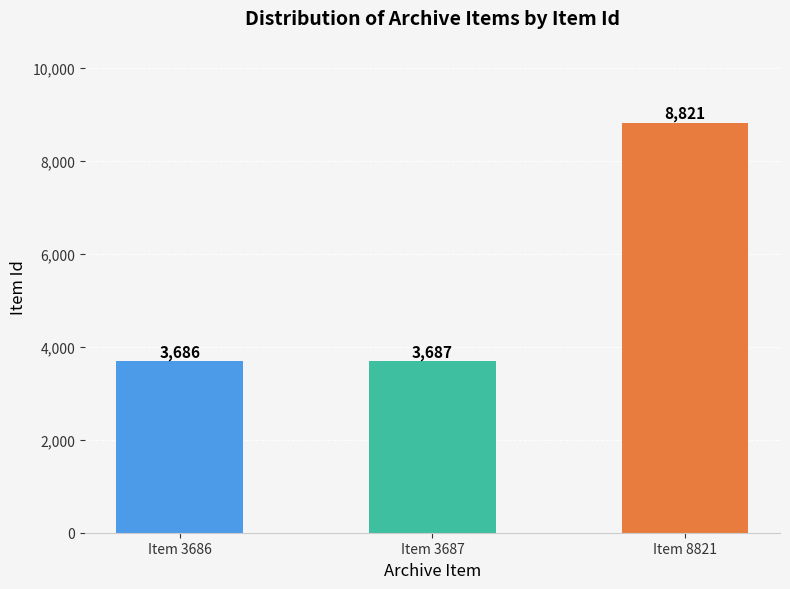

How many data points does each series have?

3